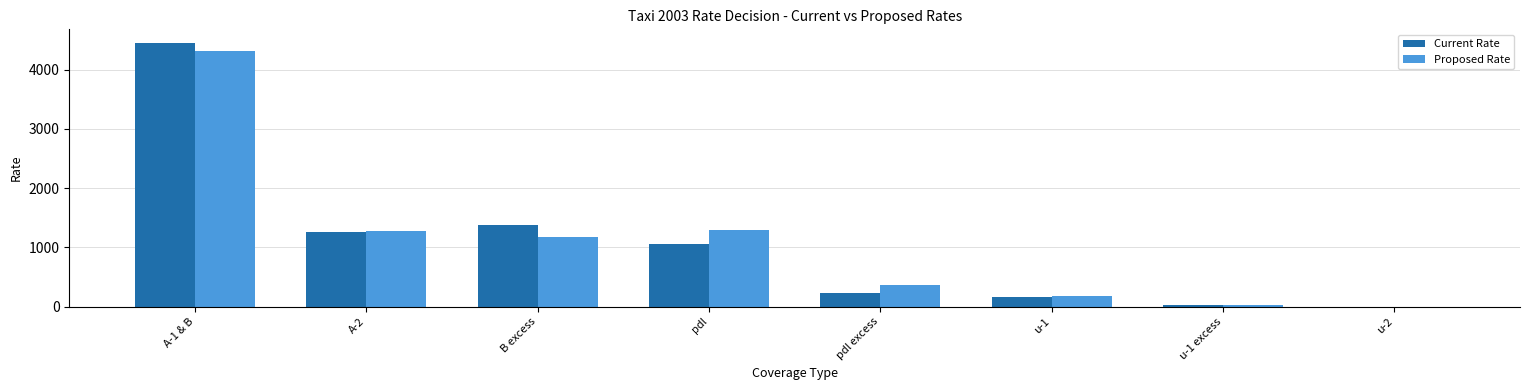

What is the total value across all series at u-1 excess?

51.6